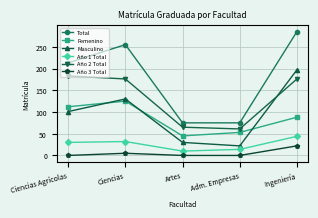

Is it true that Femenino equals 125 at Ciencias?

True